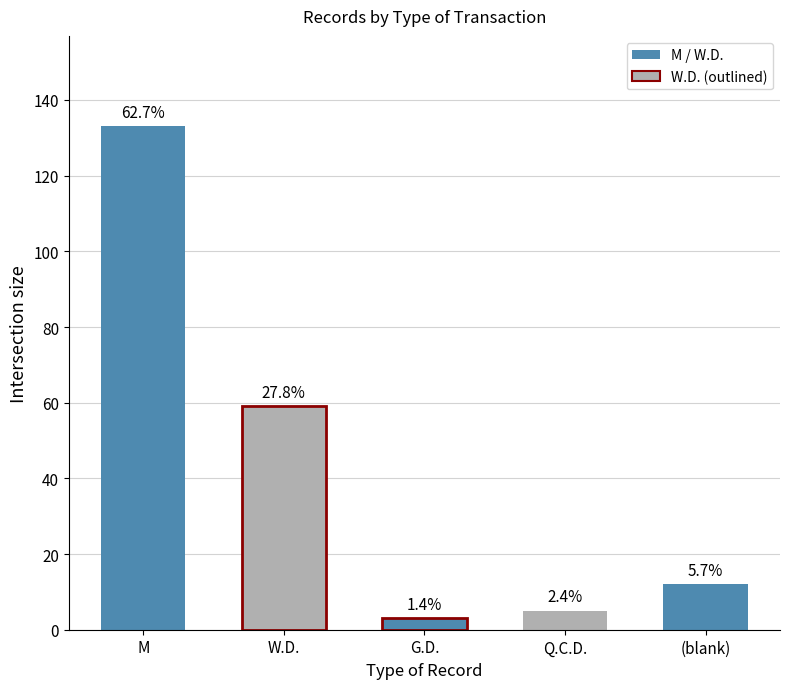

How many bars are there in total?

5